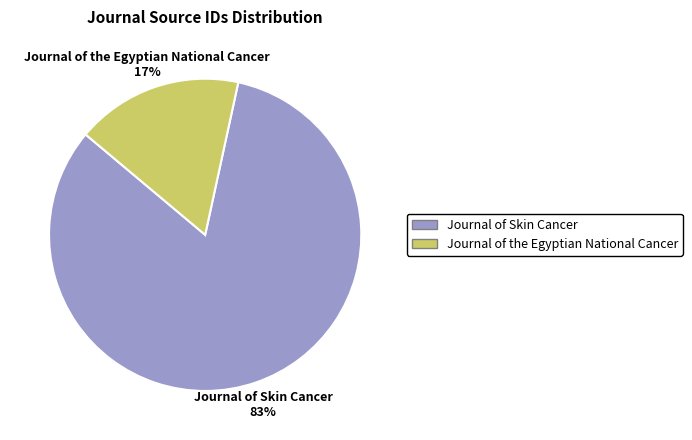

Which slice is the largest?

Journal of Skin Cancer